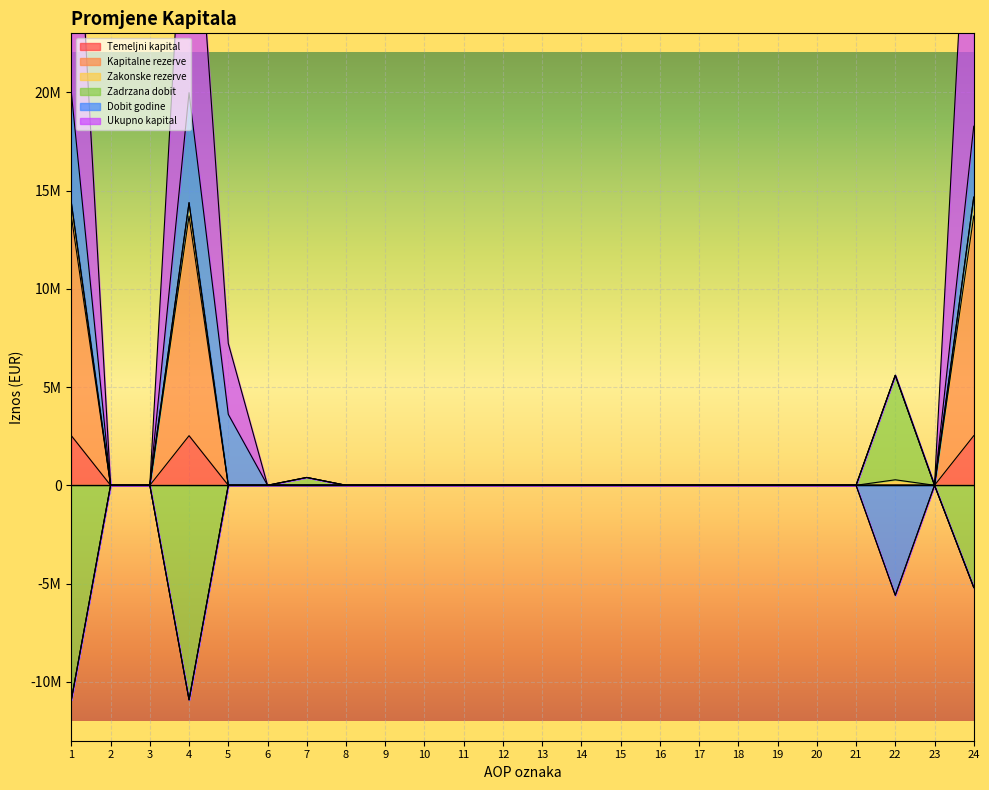

What is the sum of all Temeljni kapital values?

7571742